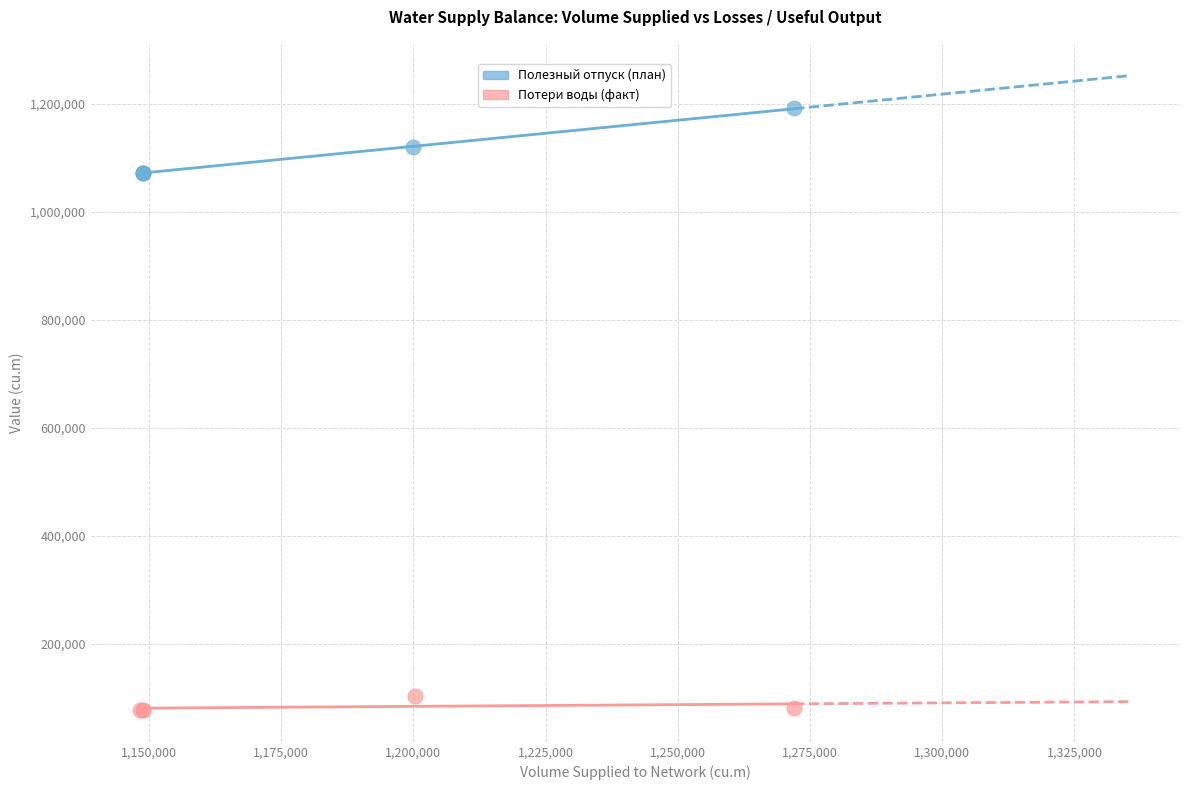

Which series reaches the minimum Y coordinate?

Потери воды (факт)